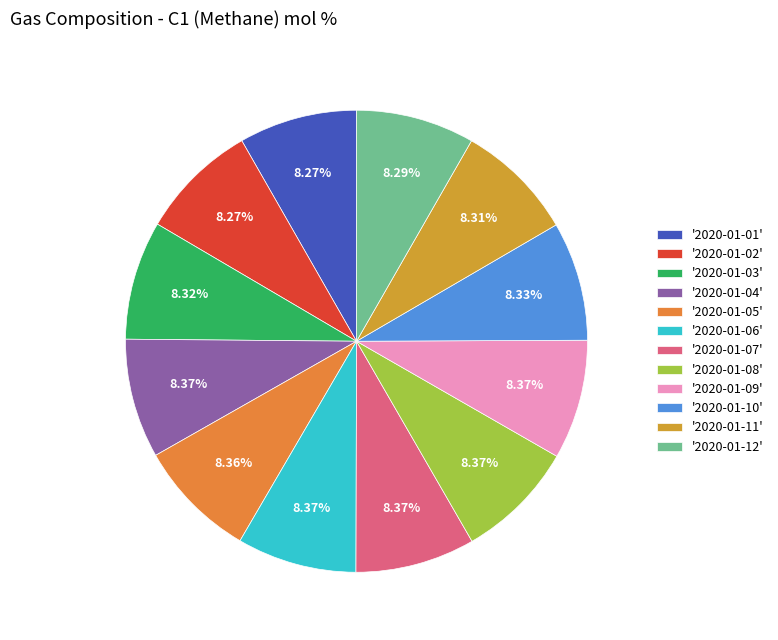

Which slice is the largest?

2020-01-06